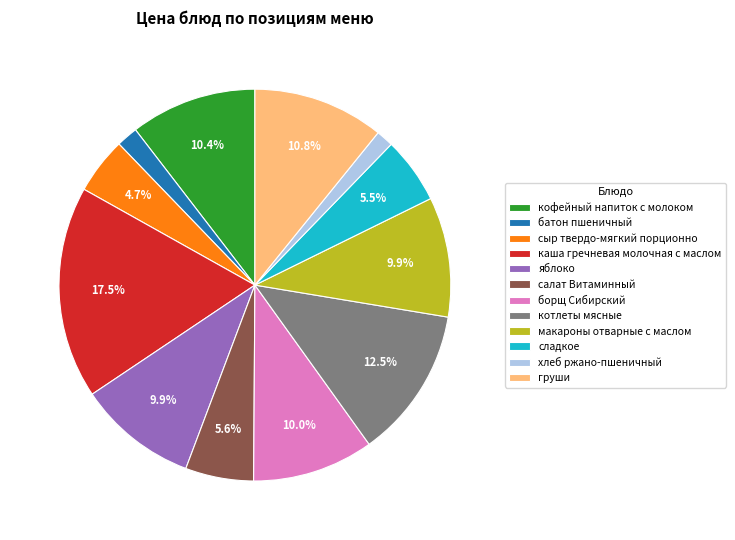

Is there any slice that represents more than half of the pie?

No